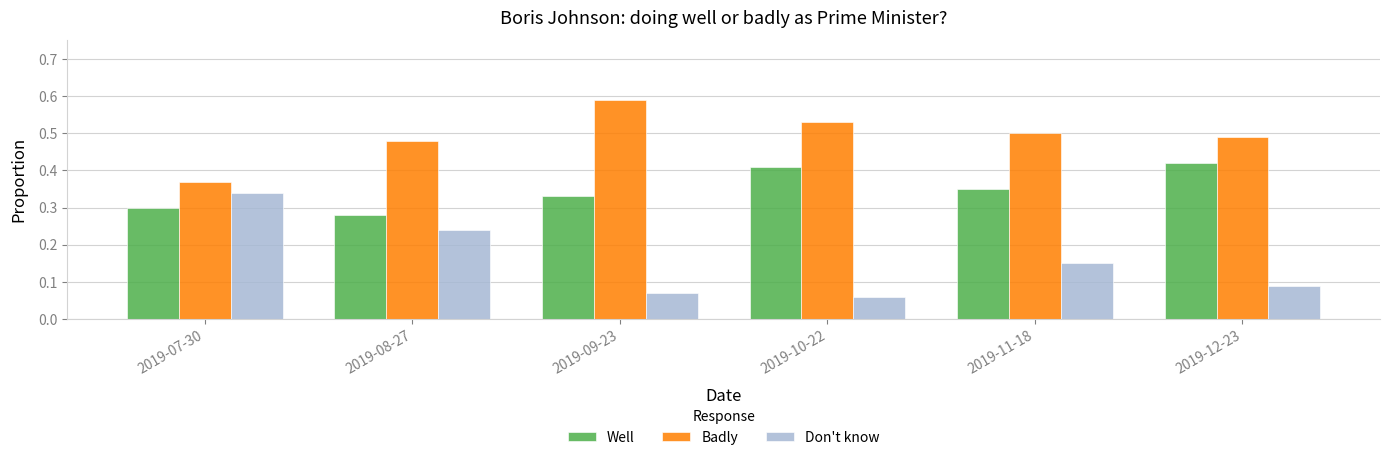

What is the sum of all Well values?

2.1